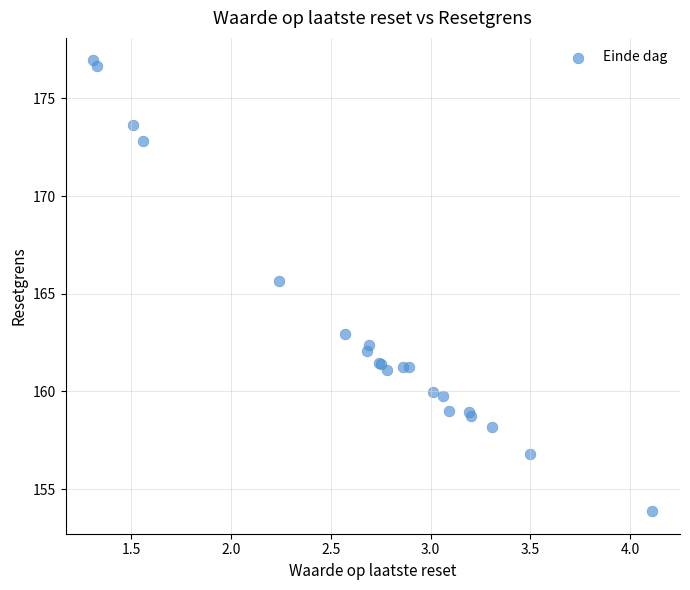

What Y value in the scatter plot is closest to 165?

165.6